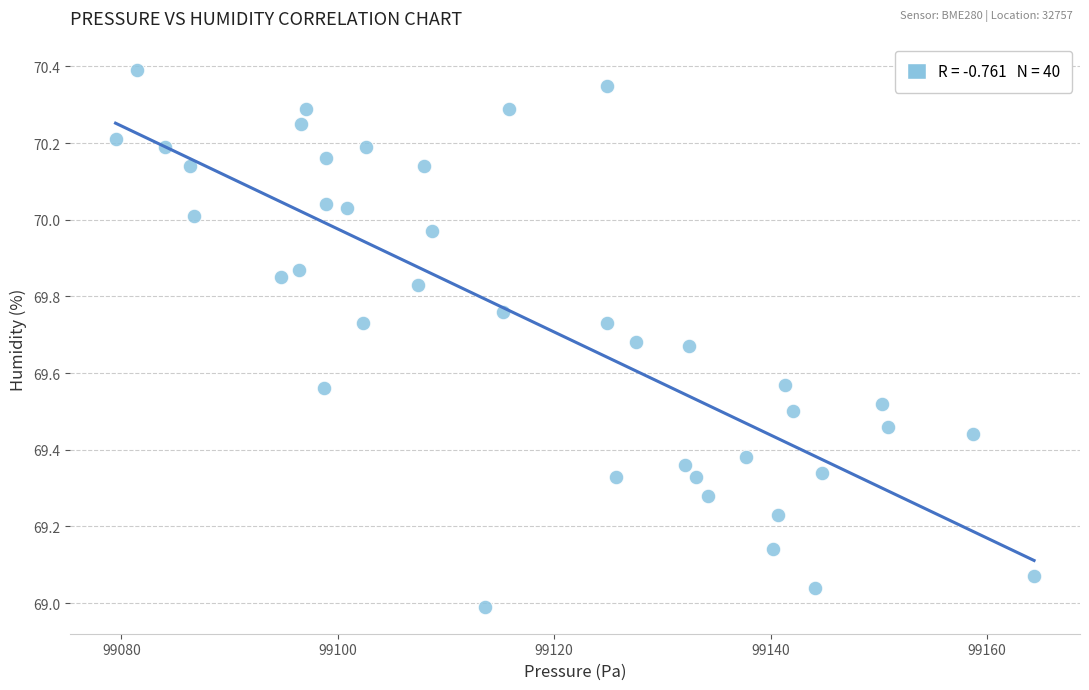

What is the range of X values (max minus min)?

84.9